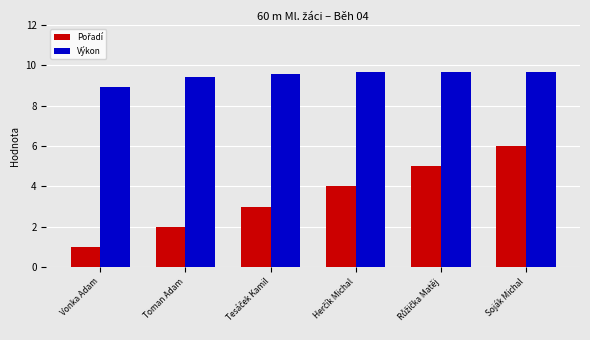

What is the smallest value displayed?

1.0